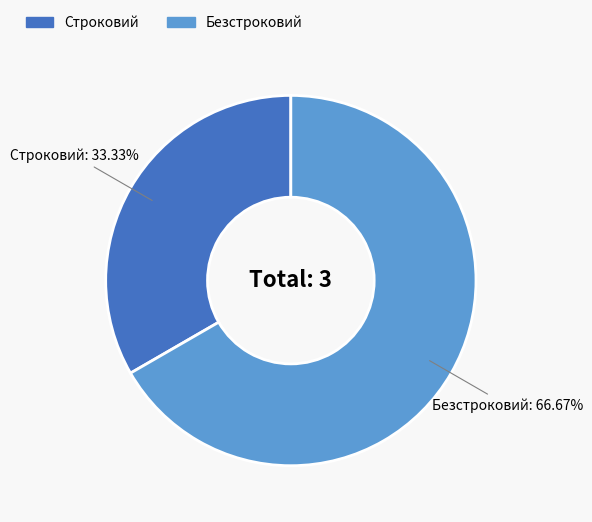

What is the ratio of the value at Строковий to the value at Безстроковий?

0.5